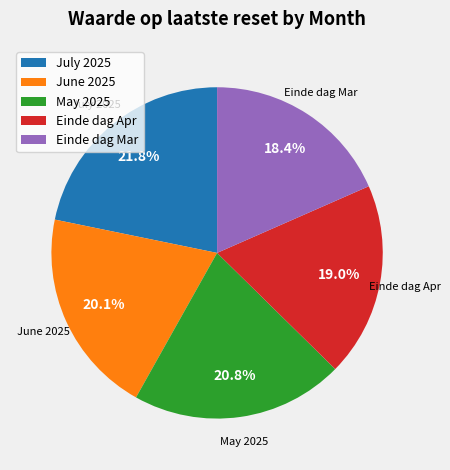

Is there any slice that represents more than half of the pie?

No